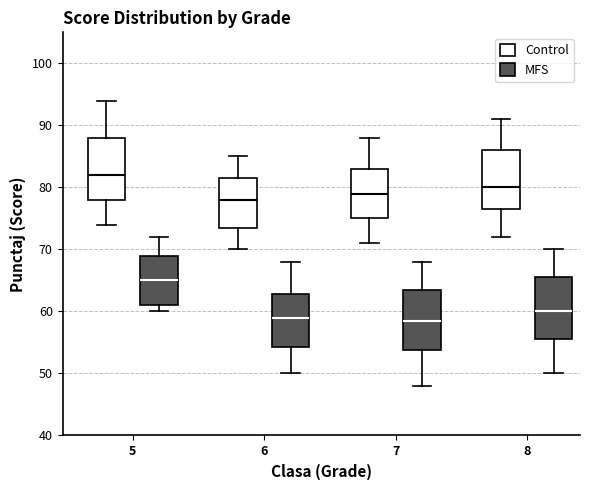

Reading left to right, transcribe this box plot: for each box, give where its median line is, the range the box spans, and where its two whiskers end, as read against the y-axis. The values are not printed on the chart, so give them approximately, as read against the axis.

5 (Control): median 82, box 78 to 88, whiskers 74 to 94
5 (MFS): median 65, box 61 to 69, whiskers 60 to 72
6 (Control): median 78, box 74 to 82, whiskers 70 to 85
6 (MFS): median 59, box 54 to 63, whiskers 50 to 68
7 (Control): median 79, box 75 to 83, whiskers 71 to 88
7 (MFS): median 59, box 54 to 64, whiskers 48 to 68
8 (Control): median 80, box 77 to 86, whiskers 72 to 91
8 (MFS): median 60, box 56 to 66, whiskers 50 to 70